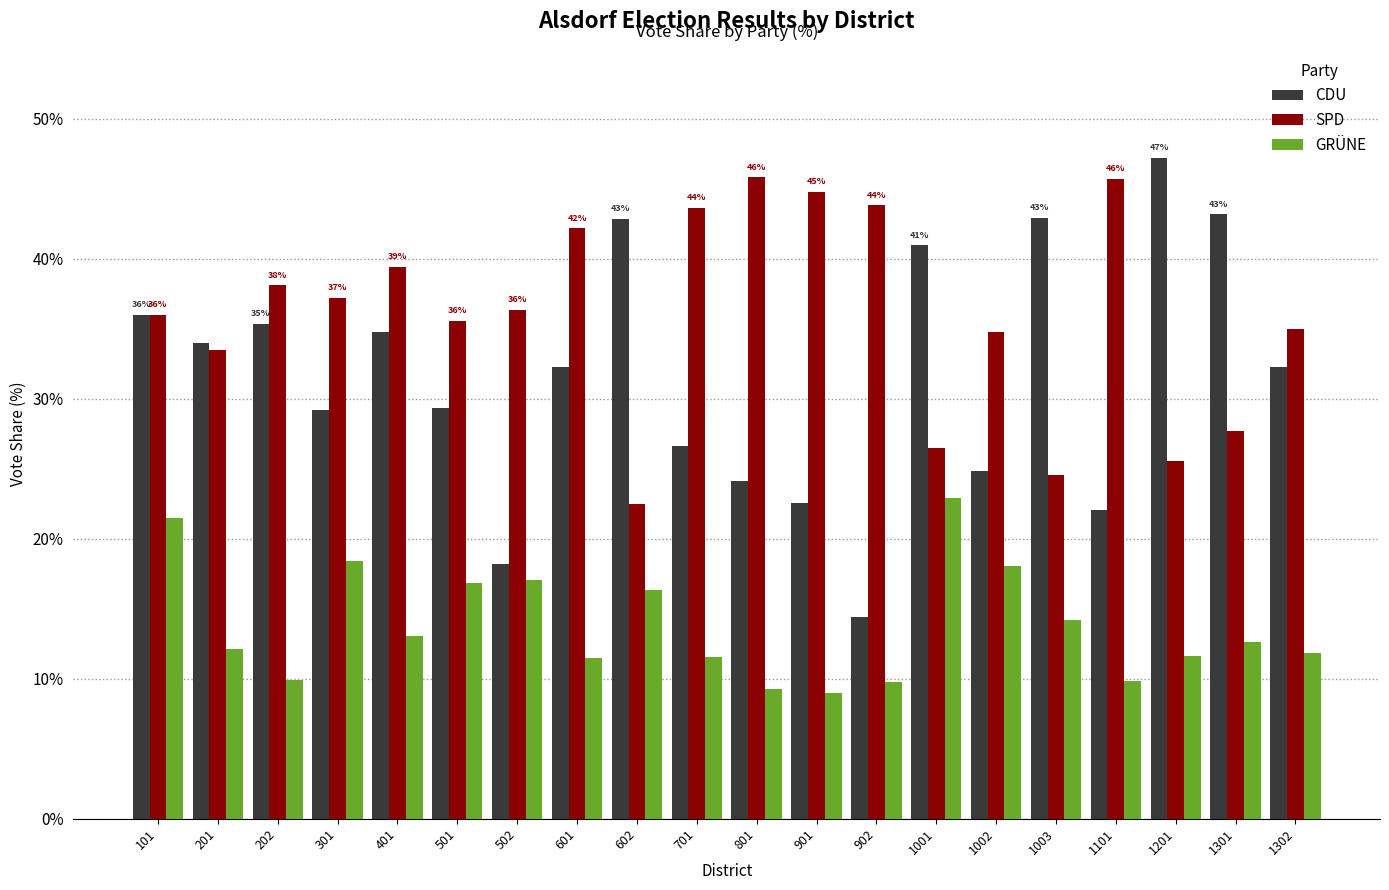

Count the number of data series in this chart.

3